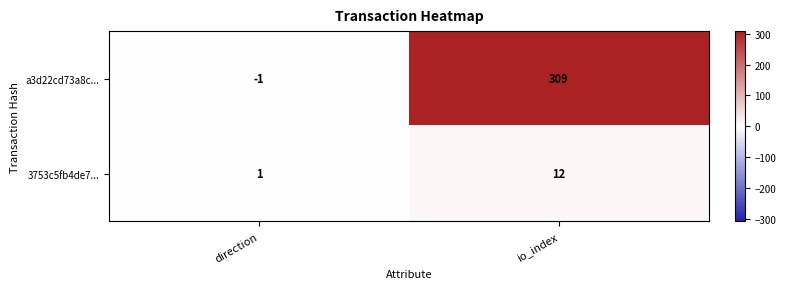

Rank the series at direction from lowest to highest value.

a3d22cd73a8c..., 3753c5fb4de7...